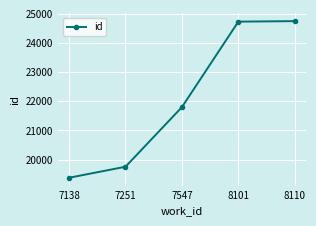

What is the value of the 5th point from the left?

24752